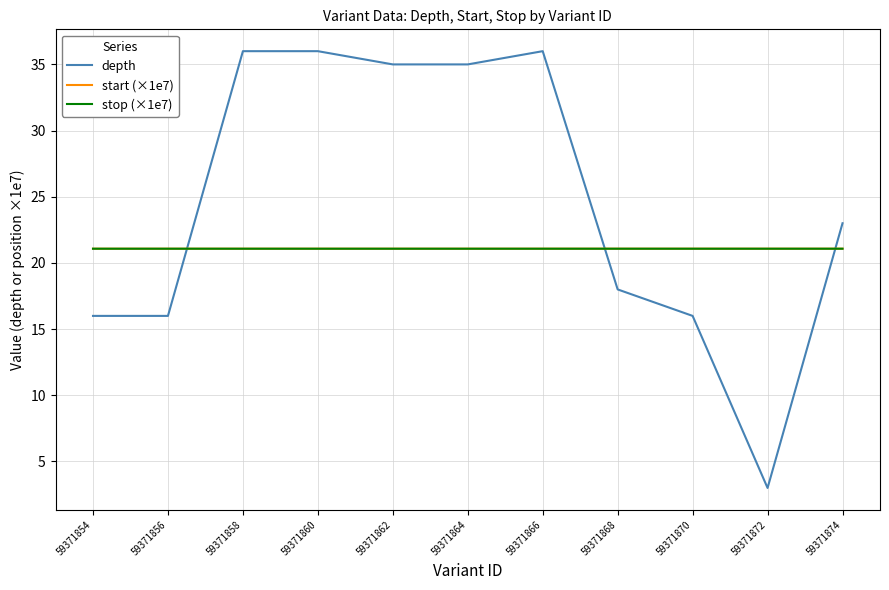

After their last crossing, which series has the higher values: start (×1e7) or depth?

depth